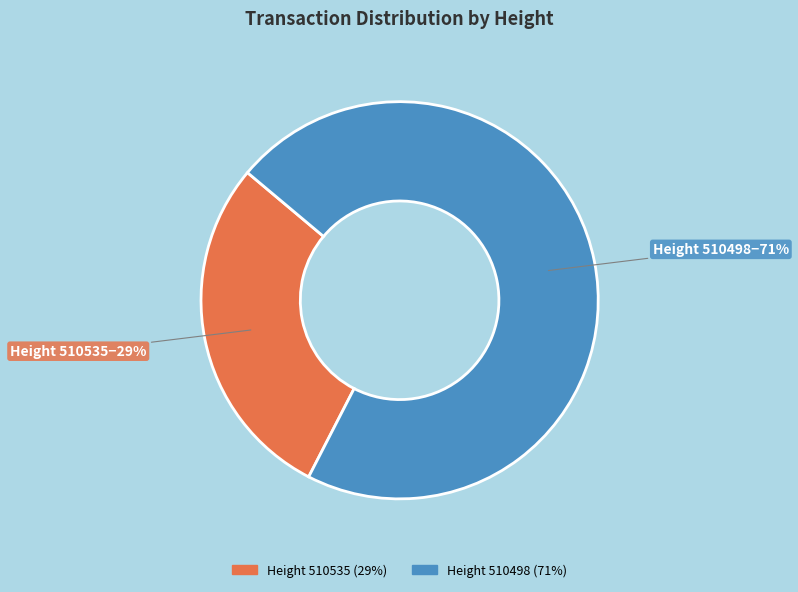

To the nearest percent, what is the average slice percentage?

50%